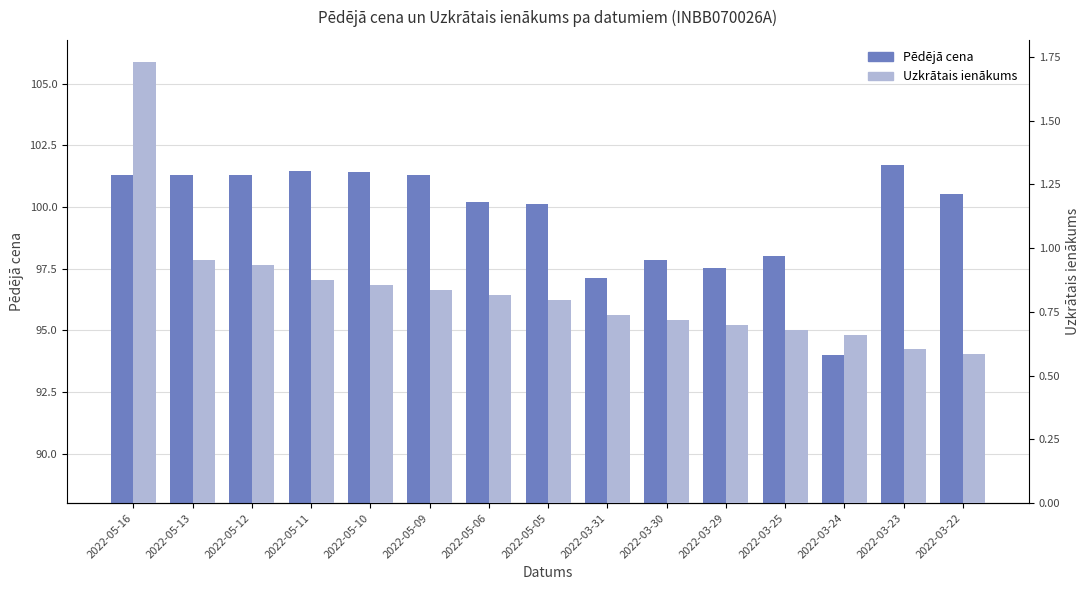

Rank the categories by Uzkrātais ienākums value from highest to lowest.

2022-05-16, 2022-05-13, 2022-05-12, 2022-05-11, 2022-05-10, 2022-05-09, 2022-05-06, 2022-05-05, 2022-03-31, 2022-03-30, 2022-03-29, 2022-03-25, 2022-03-24, 2022-03-23, 2022-03-22